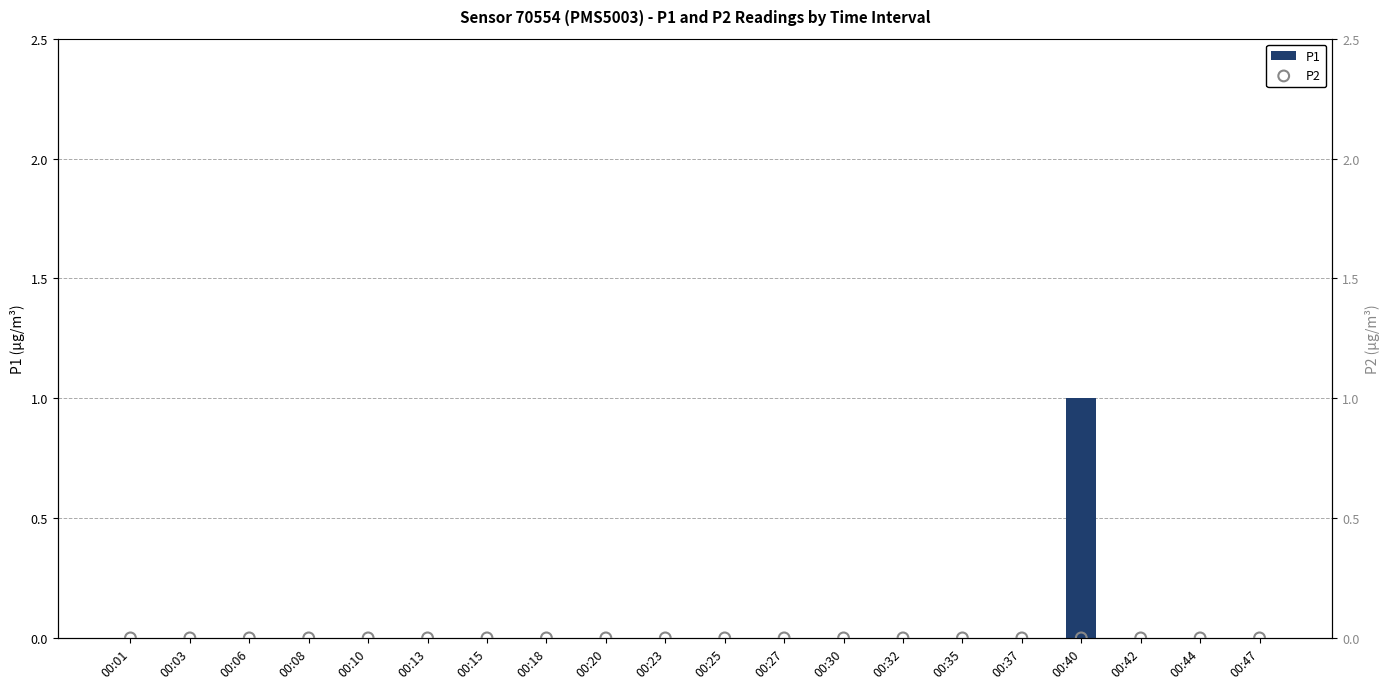

What are all the series names shown in the legend?

P1, P2